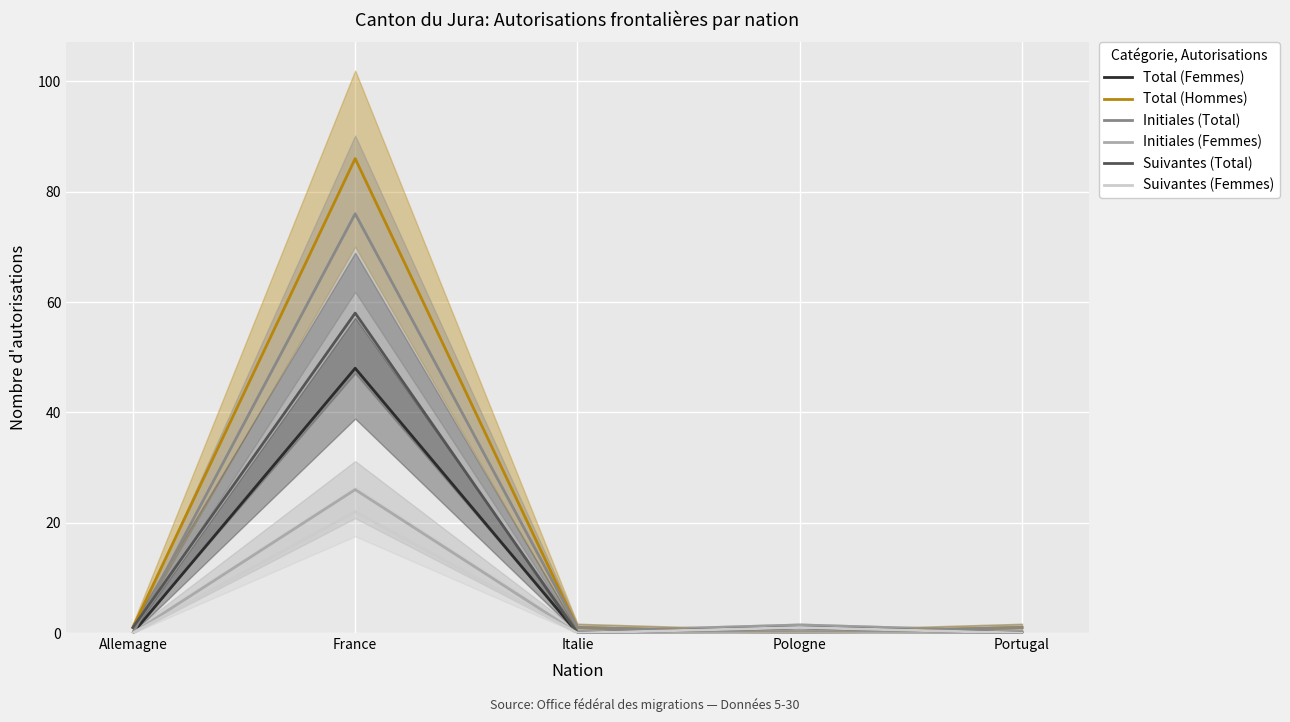

Is it true that Initiales (Total) equals 1 at Portugal?

True